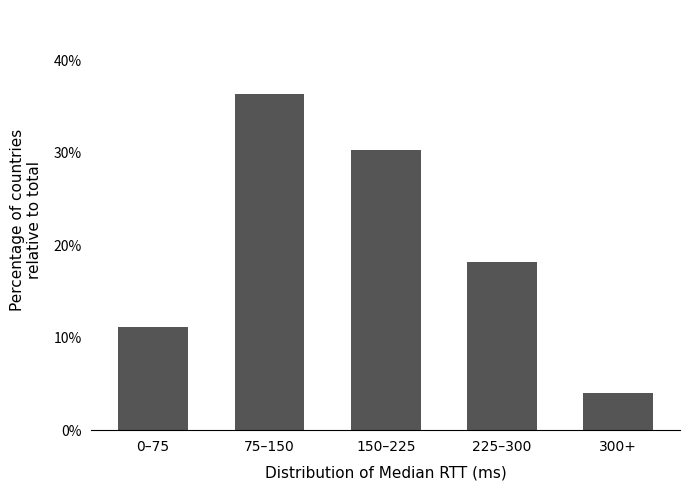

Are the bars horizontal?

No